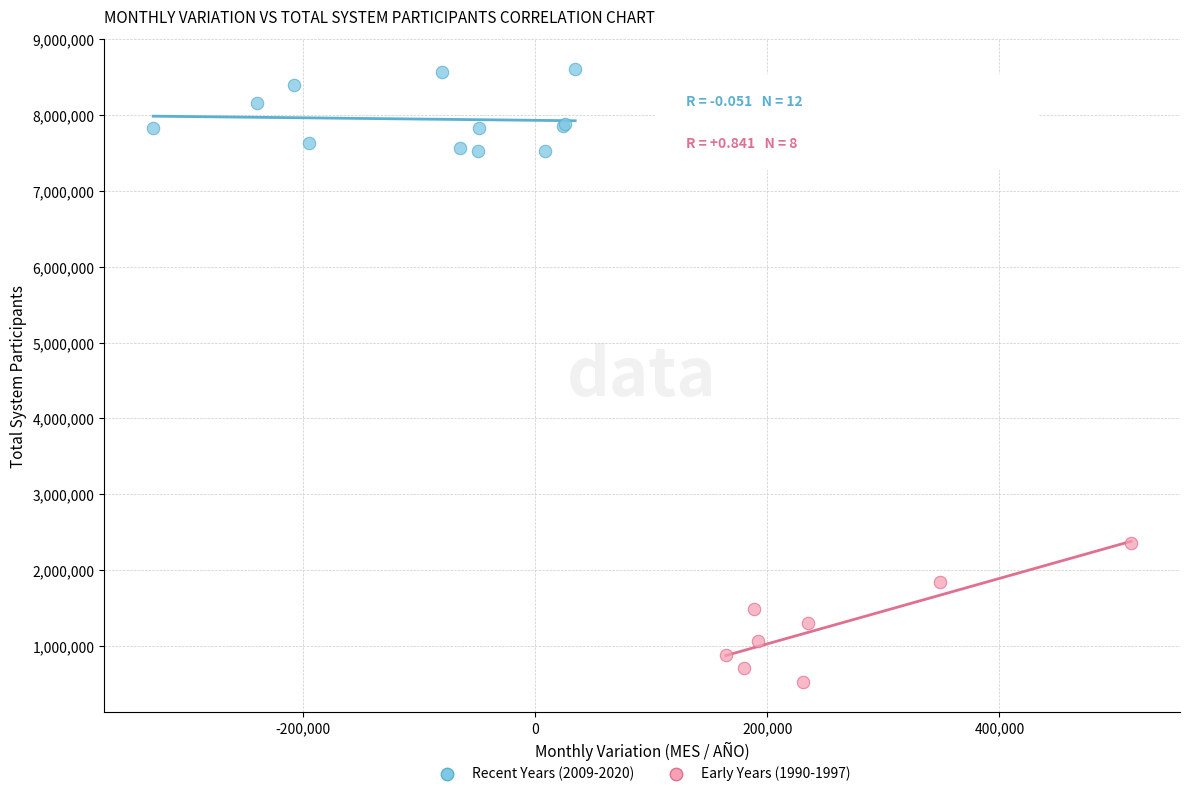

What are all the series names shown in the legend?

Recent Years (2009-2020), Early Years (1990-1997)